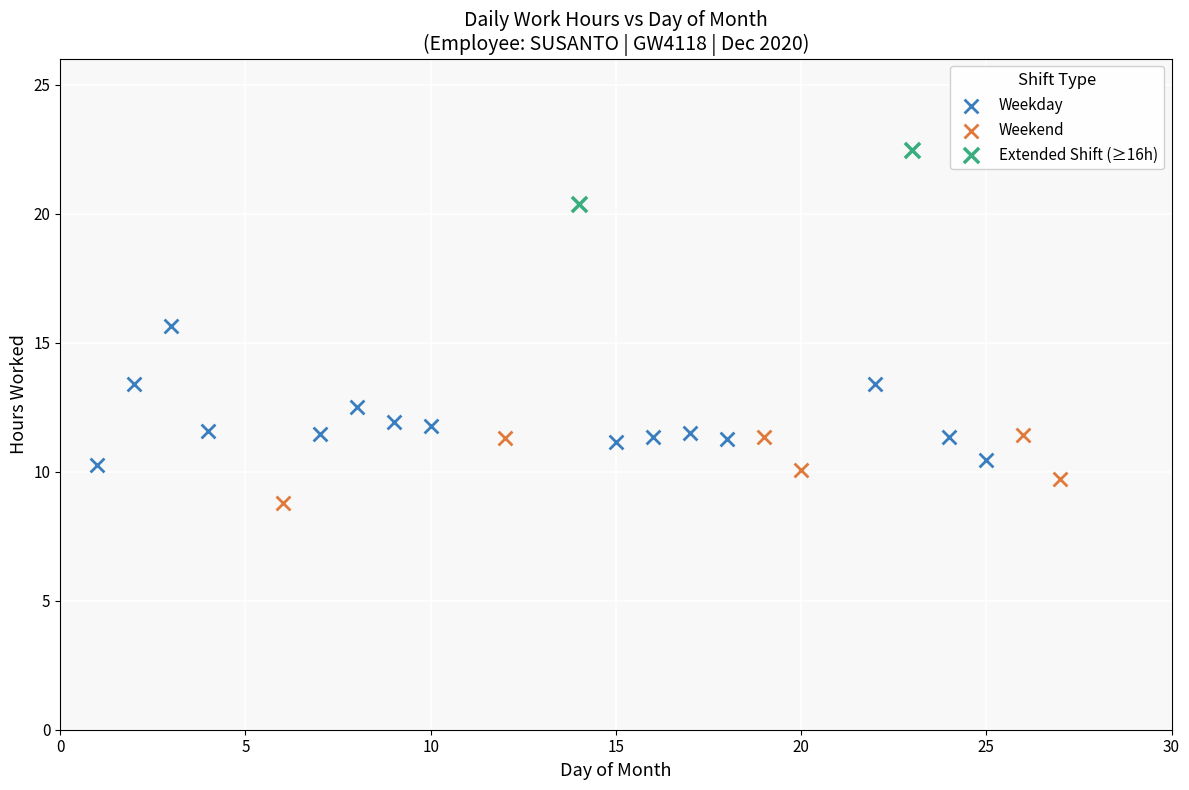

What are all the series names shown in the legend?

Weekday, Weekend, Extended Shift (≥16h)